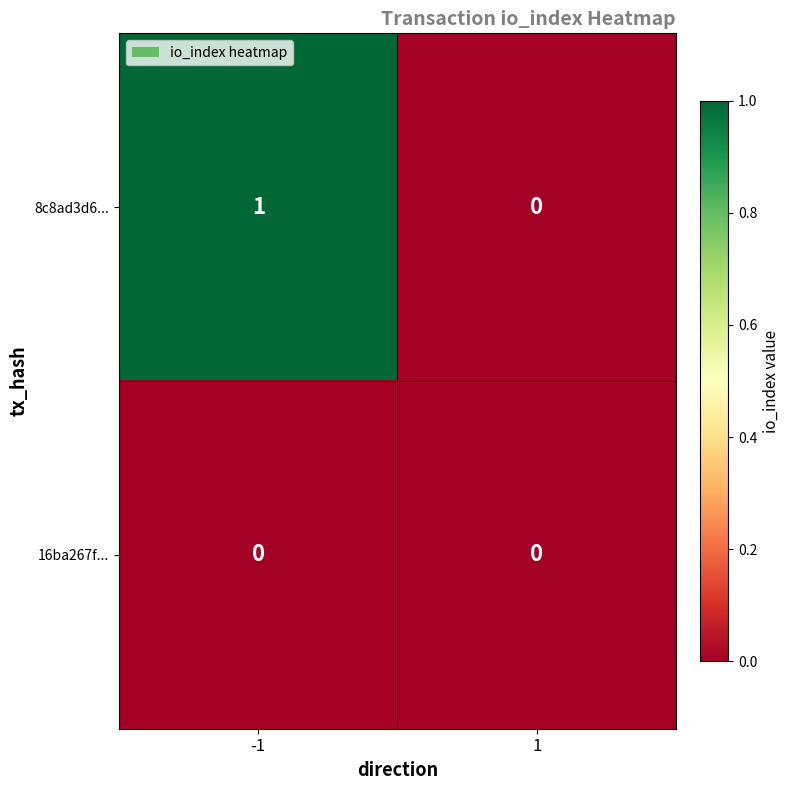

What is the greatest value displayed?

1